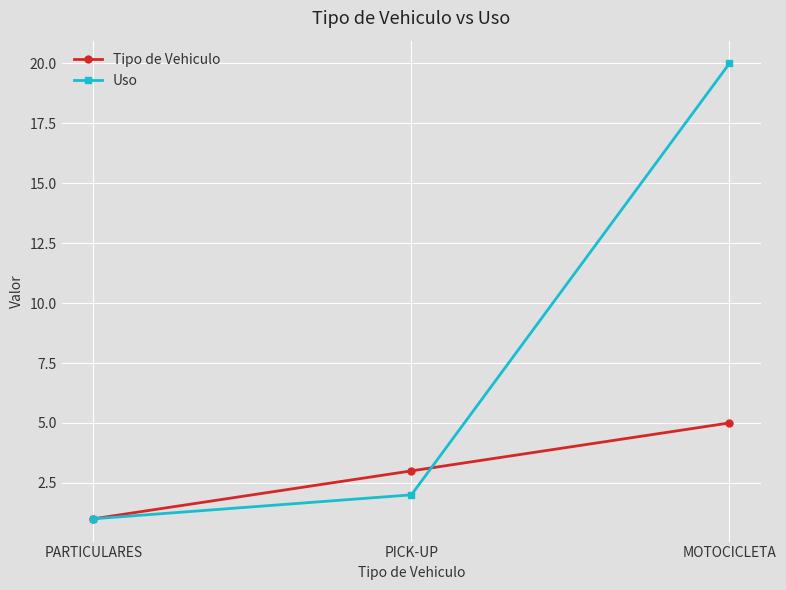

True or false: Uso has a value of 2 at PICK-UP.

True